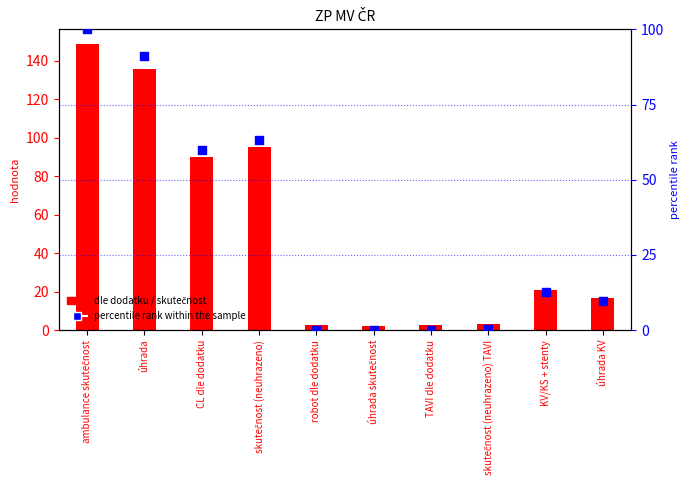

Which series has the largest total across all categories?

dle dodatku / skutečnost